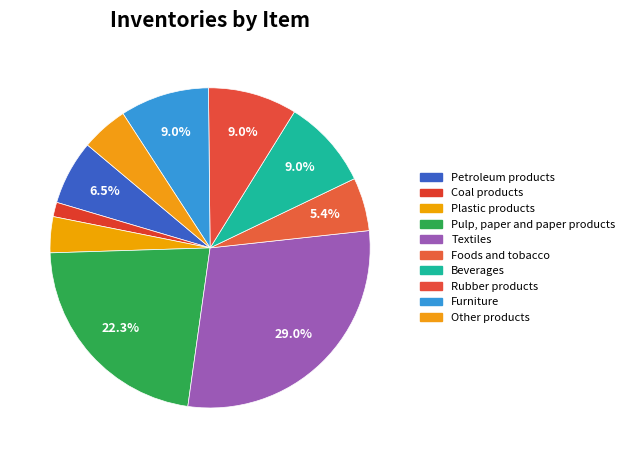

To the nearest percent, what is the difference between the largest and smallest slice percentages?

27%